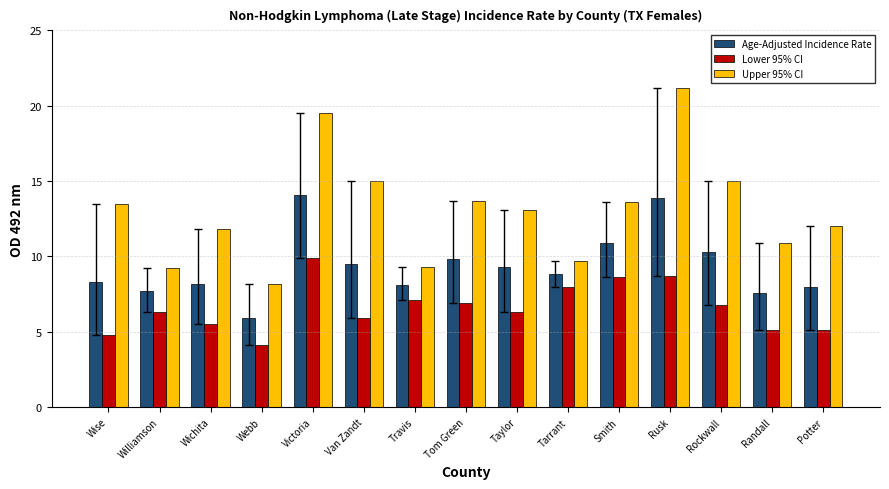

Which category has the lowest value across all series?

Webb